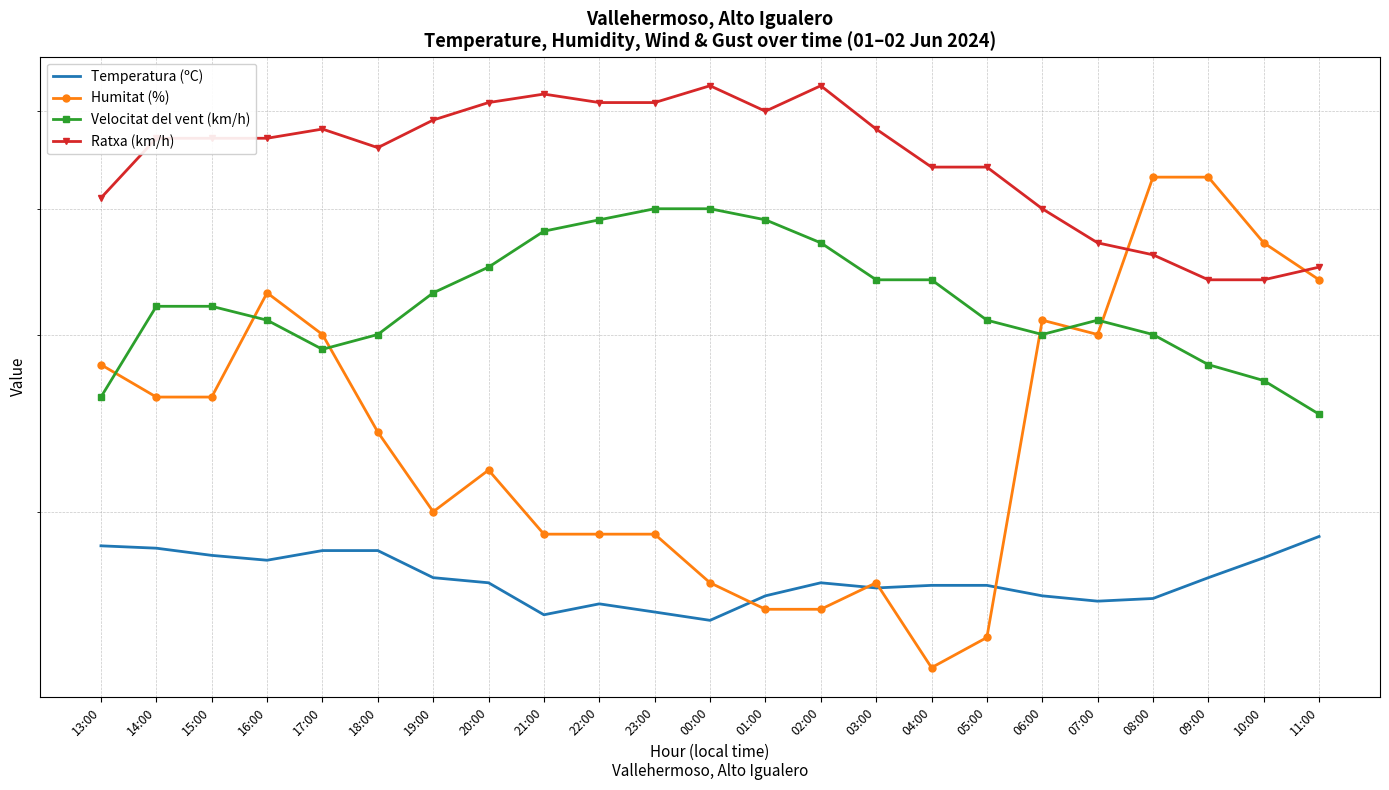

Reading left to right, extract all data points from this chart.

Temperatura (ºC): 13:00=18.5	14:00=18.4	15:00=18.1	16:00=17.9	17:00=18.3	18:00=18.3	19:00=17.2	20:00=17.0	21:00=15.8	22:00=16.2	23:00=15.9	00:00=15.6	01:00=16.5	02:00=17.0	03:00=16.8	04:00=16.9	05:00=16.9	06:00=16.5	07:00=16.3	08:00=16.4	09:00=17.2	10:00=18.0	11:00=18.9
Humitat (%): 13:00=28.0	14:00=26.0	15:00=26.0	16:00=33.0	17:00=30.0	18:00=24.0	19:00=20.0	20:00=22.0	21:00=19.0	22:00=19.0	23:00=19.0	00:00=17.0	01:00=16.0	02:00=16.0	03:00=17.0	04:00=14.0	05:00=15.0	06:00=31.0	07:00=30.0	08:00=43.0	09:00=43.0	10:00=37.0	11:00=34.0
Velocitat del vent (km/h): 13:00=26.0	14:00=32.0	15:00=32.0	16:00=31.0	17:00=29.0	18:00=30.0	19:00=33.0	20:00=35.0	21:00=38.0	22:00=39.0	23:00=40.0	00:00=40.0	01:00=39.0	02:00=37.0	03:00=34.0	04:00=34.0	05:00=31.0	06:00=30.0	07:00=31.0	08:00=30.0	09:00=28.0	10:00=27.0	11:00=25.0
Ratxa (km/h): 13:00=41.0	14:00=47.0	15:00=47.0	16:00=47.0	17:00=48.0	18:00=46.0	19:00=49.0	20:00=51.0	21:00=52.0	22:00=51.0	23:00=51.0	00:00=53.0	01:00=50.0	02:00=53.0	03:00=48.0	04:00=44.0	05:00=44.0	06:00=40.0	07:00=37.0	08:00=36.0	09:00=34.0	10:00=34.0	11:00=35.0